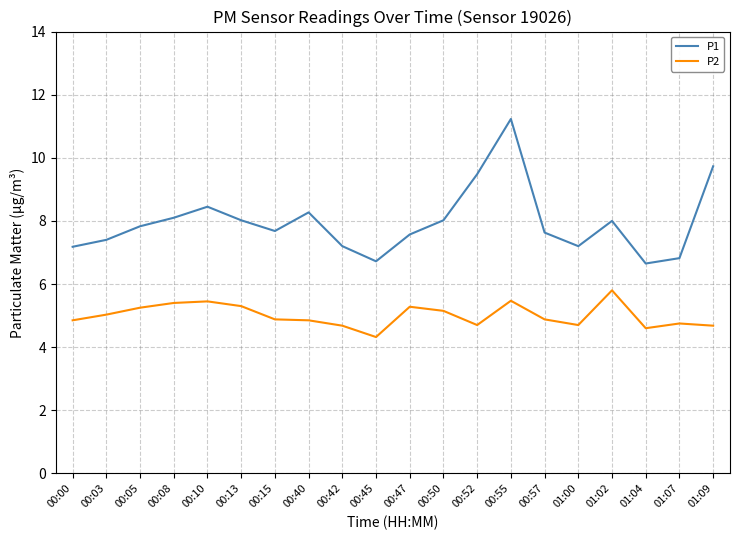

The value of P2 at 01:04 is 6.6. True or false?

False